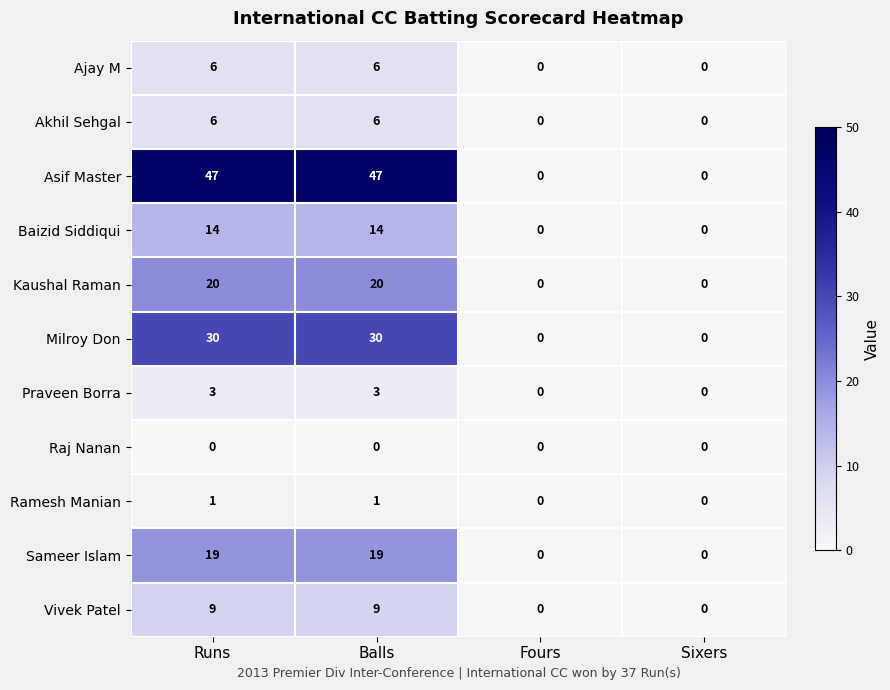

Read the Vivek Patel value at Balls.

9